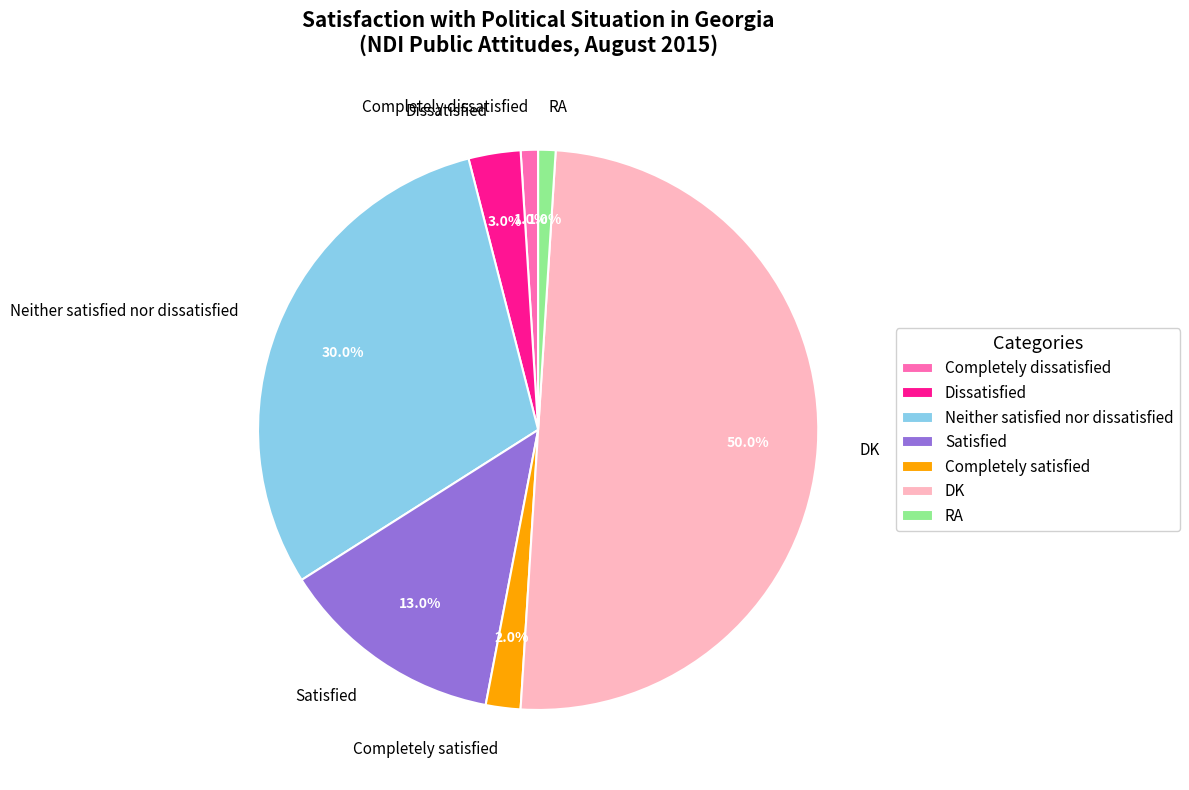

To the nearest percent, what is the difference between the largest and smallest slice percentages?

49%